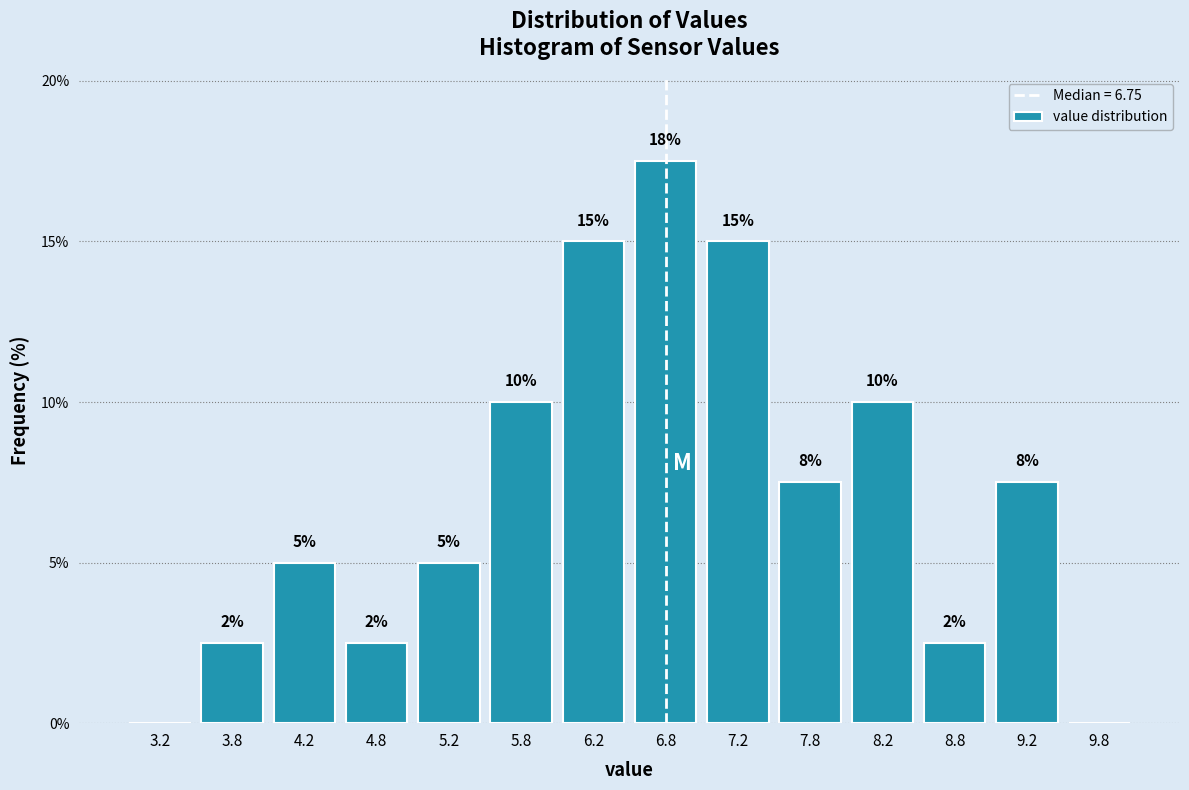

Which range on the x-axis has the tallest bar?

6.5 to 7.0